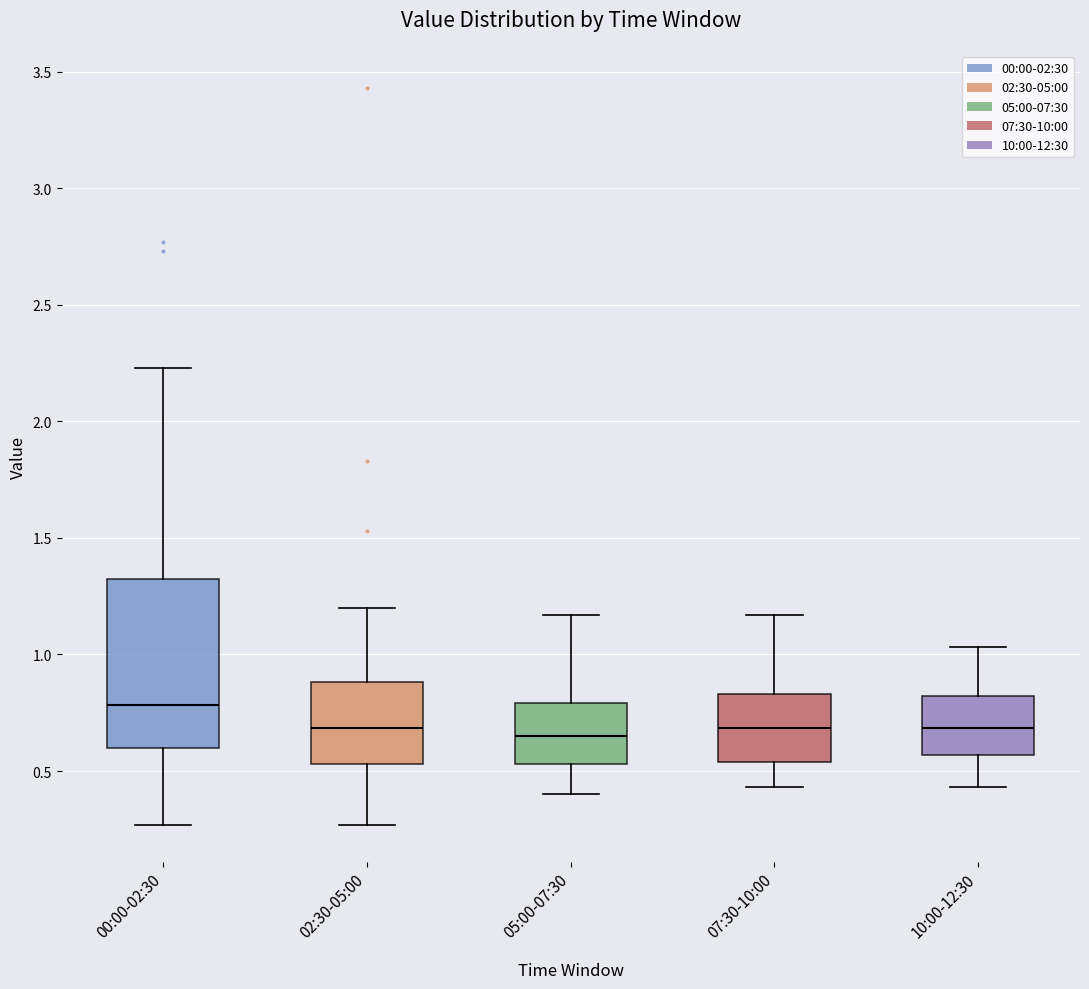

Comparing the boxes themselves (not the whiskers), which one is the tallest?

00:00-02:30